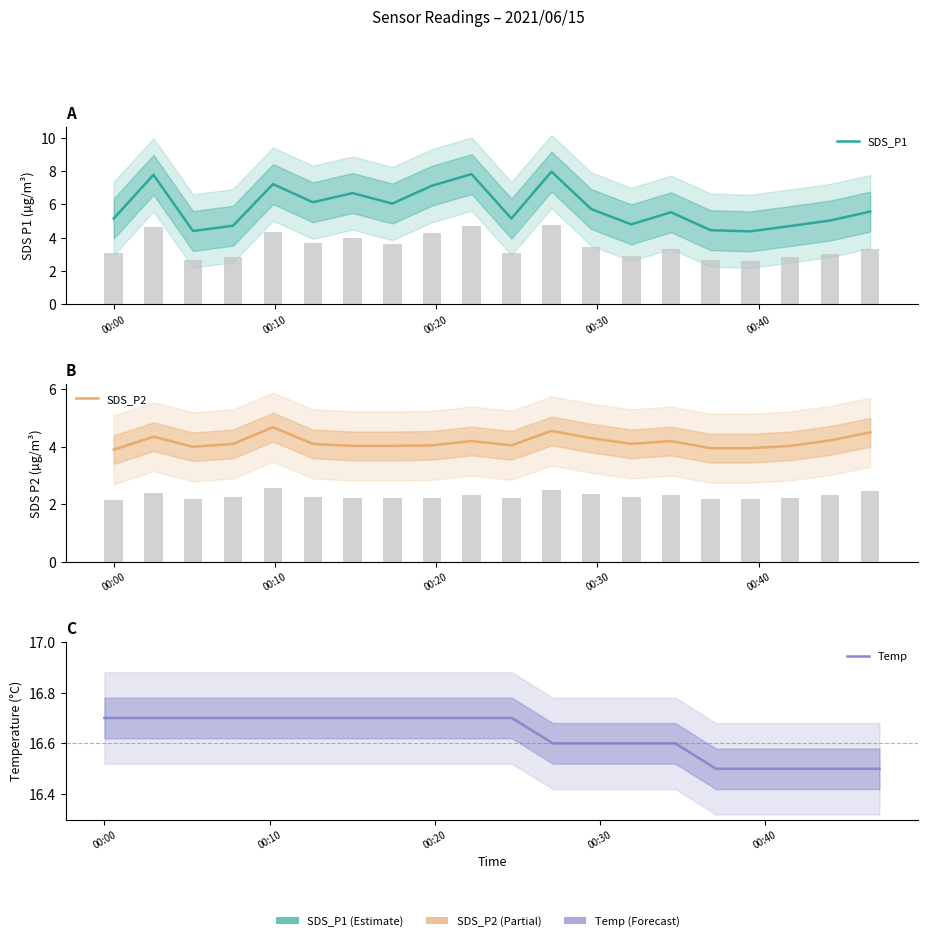

What is the value of the SDS_P2 bar at the 17th from the left?

4.0